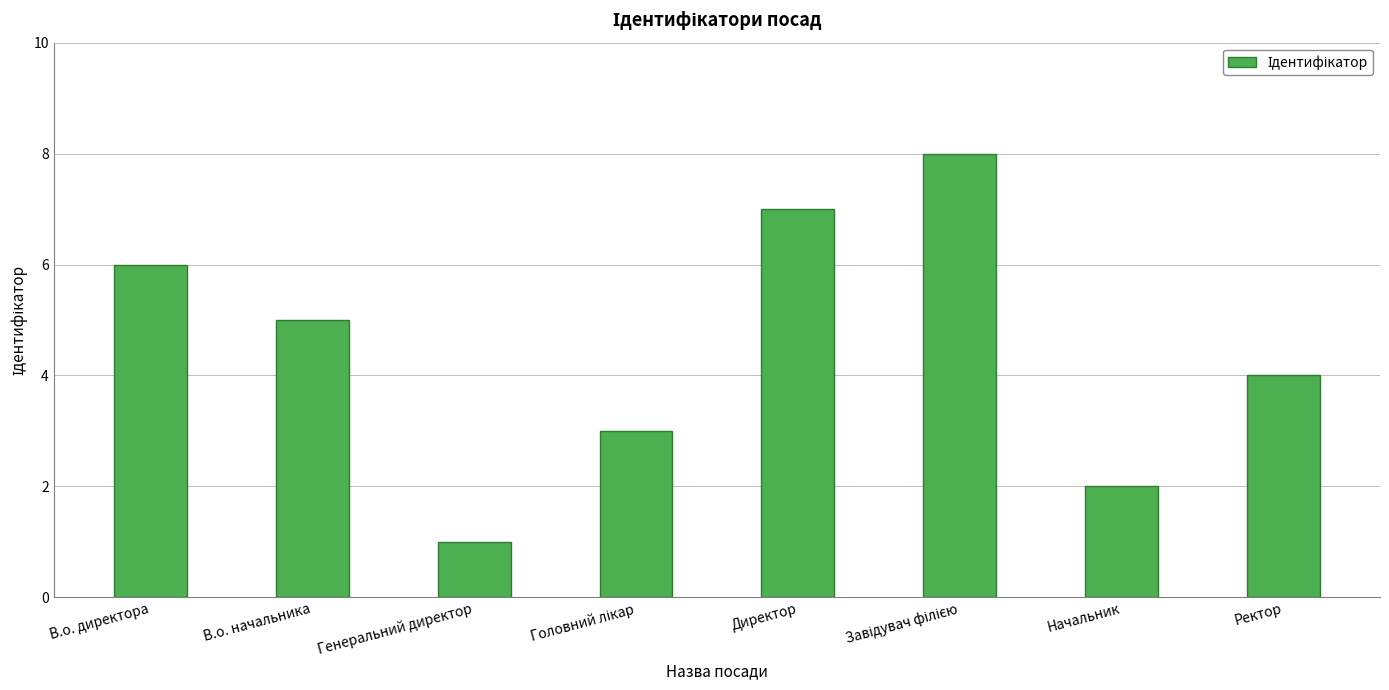

What is the smallest value displayed?

1